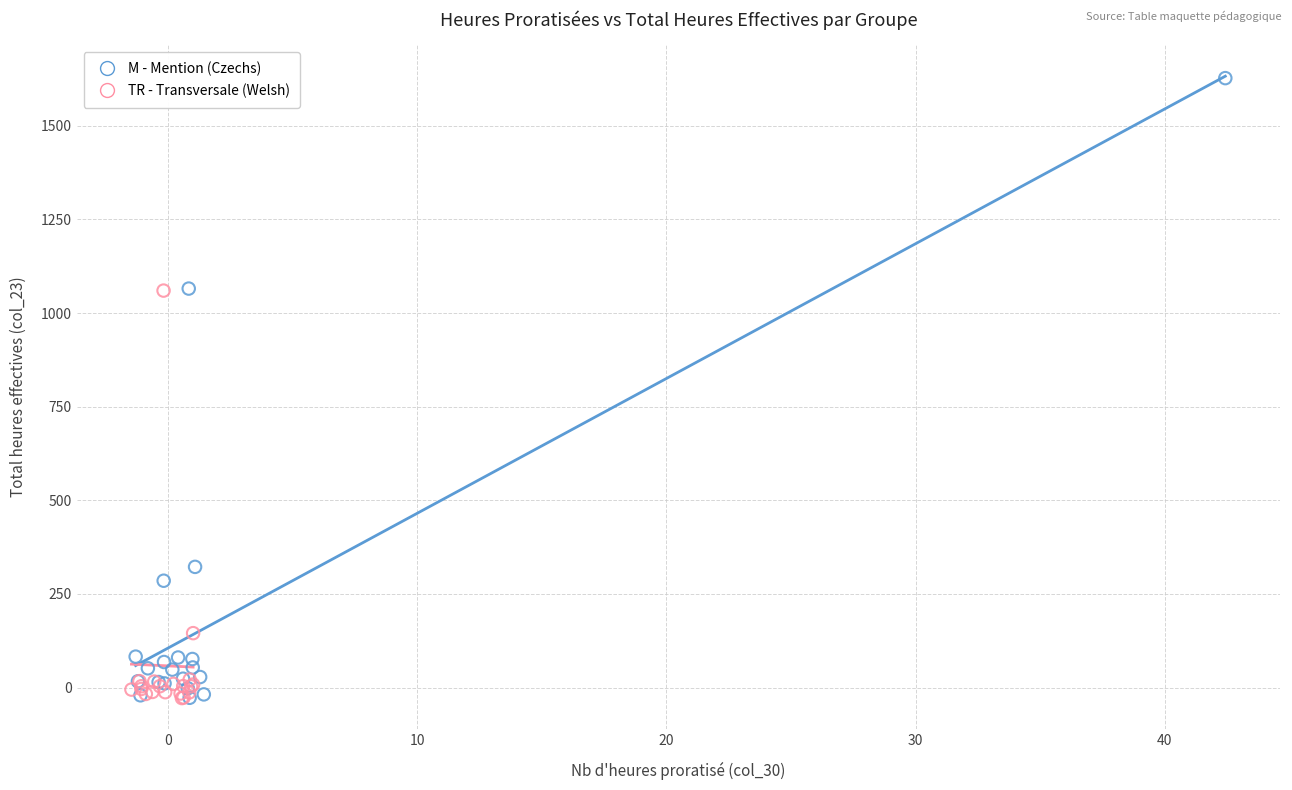

Which series reaches the maximum Y coordinate?

M - Mention (Czechs)